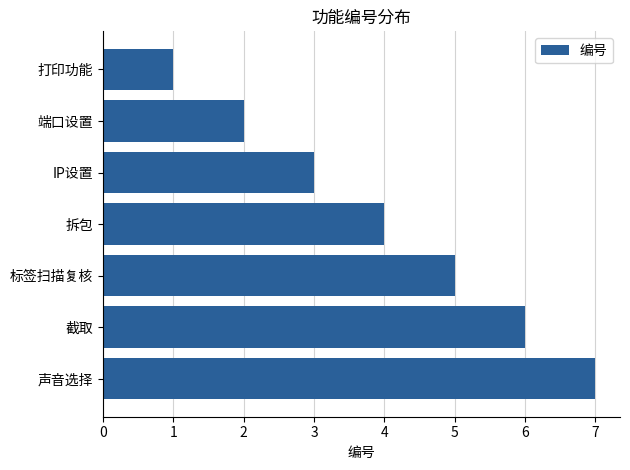

What is the sum of all values?

28